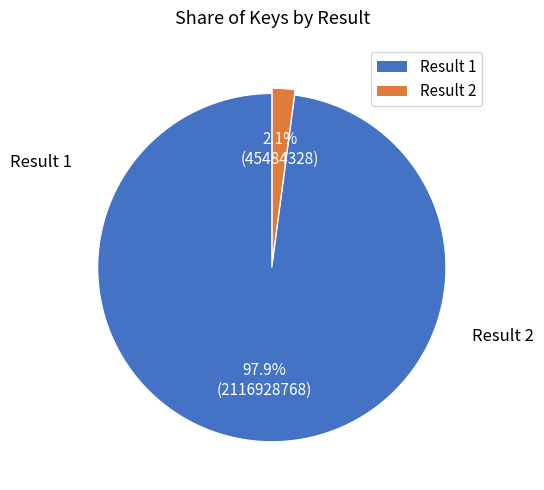

Count the number of slices in the pie.

2